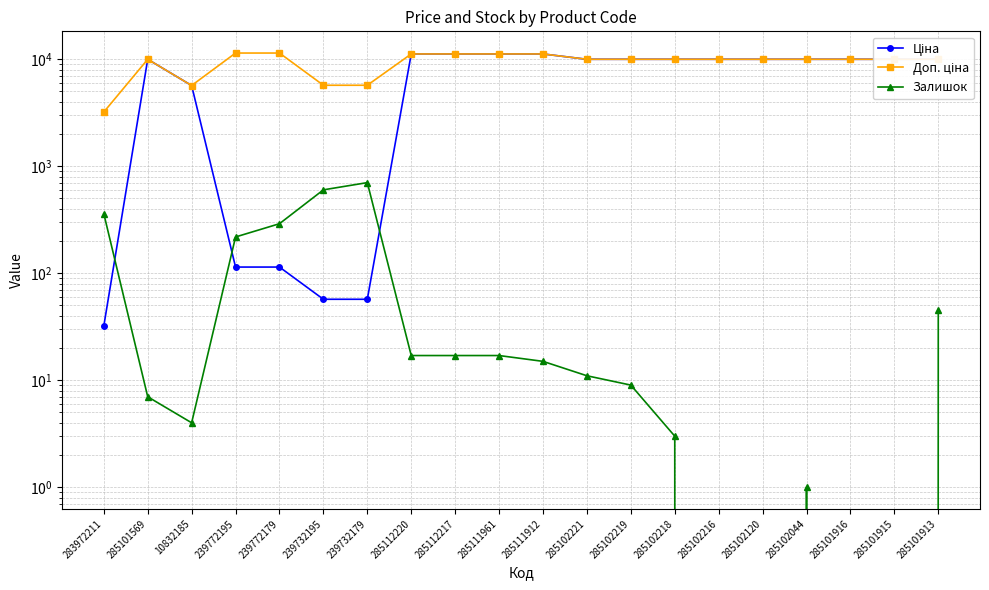

Which series has the widest spread of values?

Ціна